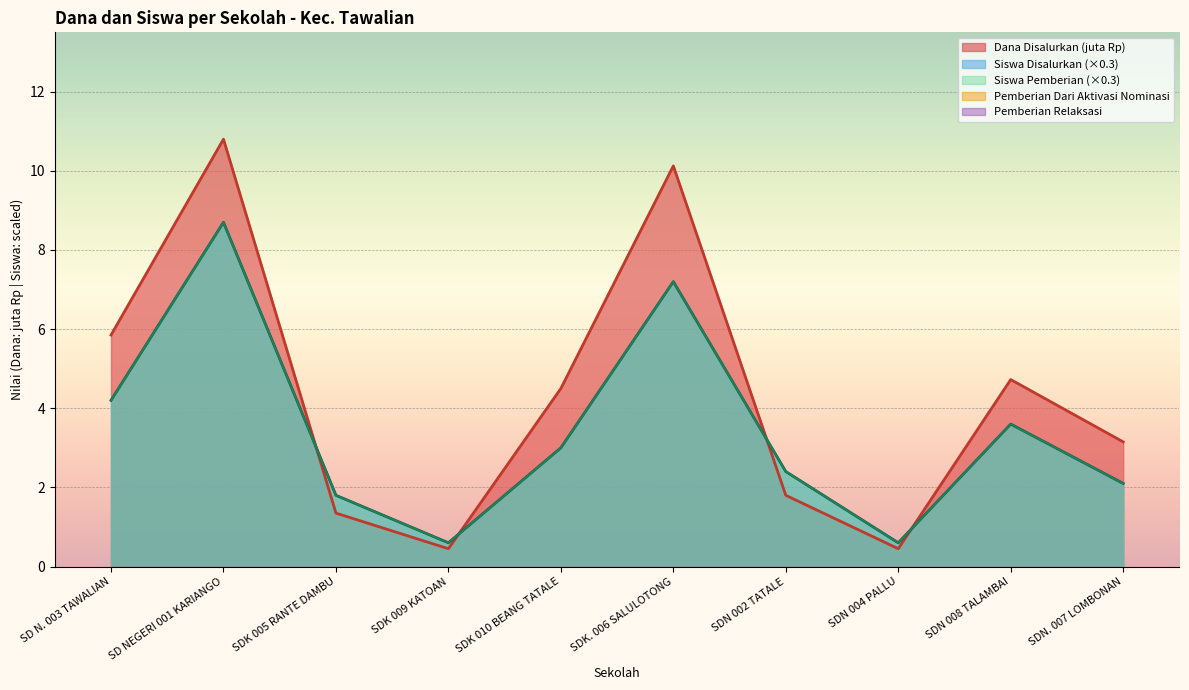

What is the value of the Dana Disalurkan point at the 10th from the left?

3.1